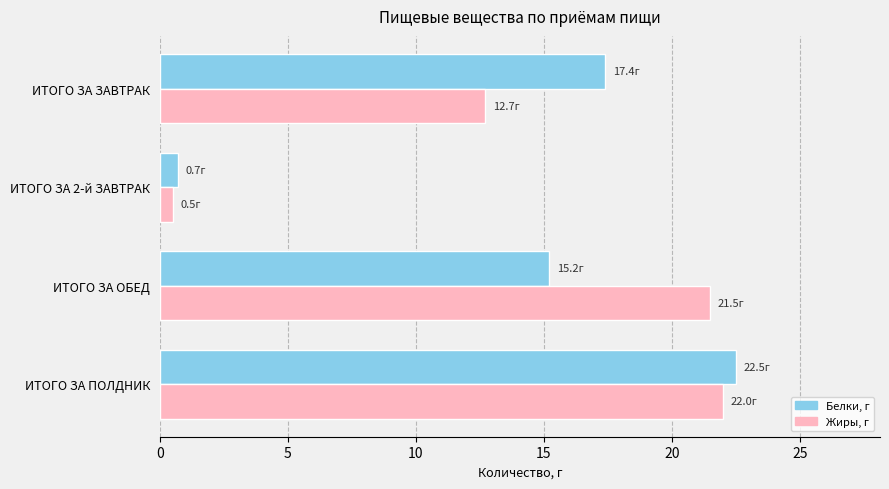

Which series has the widest spread of values?

Белки, г